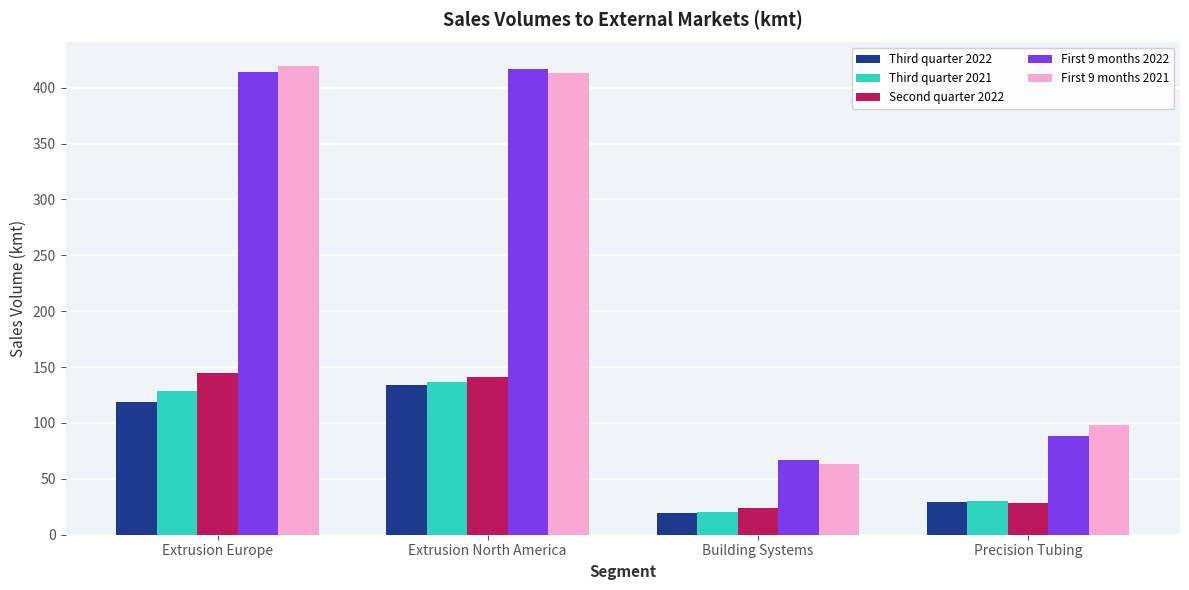

Reading left to right, extract all data points from this chart.

Third quarter 2022: Extrusion Europe=118.8	Extrusion North America=133.6	Building Systems=19.3	Precision Tubing=29.7
Third quarter 2021: Extrusion Europe=128.5	Extrusion North America=136.4	Building Systems=20.1	Precision Tubing=30.0
Second quarter 2022: Extrusion Europe=144.5	Extrusion North America=141.0	Building Systems=24.1	Precision Tubing=28.0
First 9 months 2022: Extrusion Europe=414.5	Extrusion North America=416.7	Building Systems=66.9	Precision Tubing=88.3
First 9 months 2021: Extrusion Europe=419.5	Extrusion North America=413.6	Building Systems=63.7	Precision Tubing=98.0